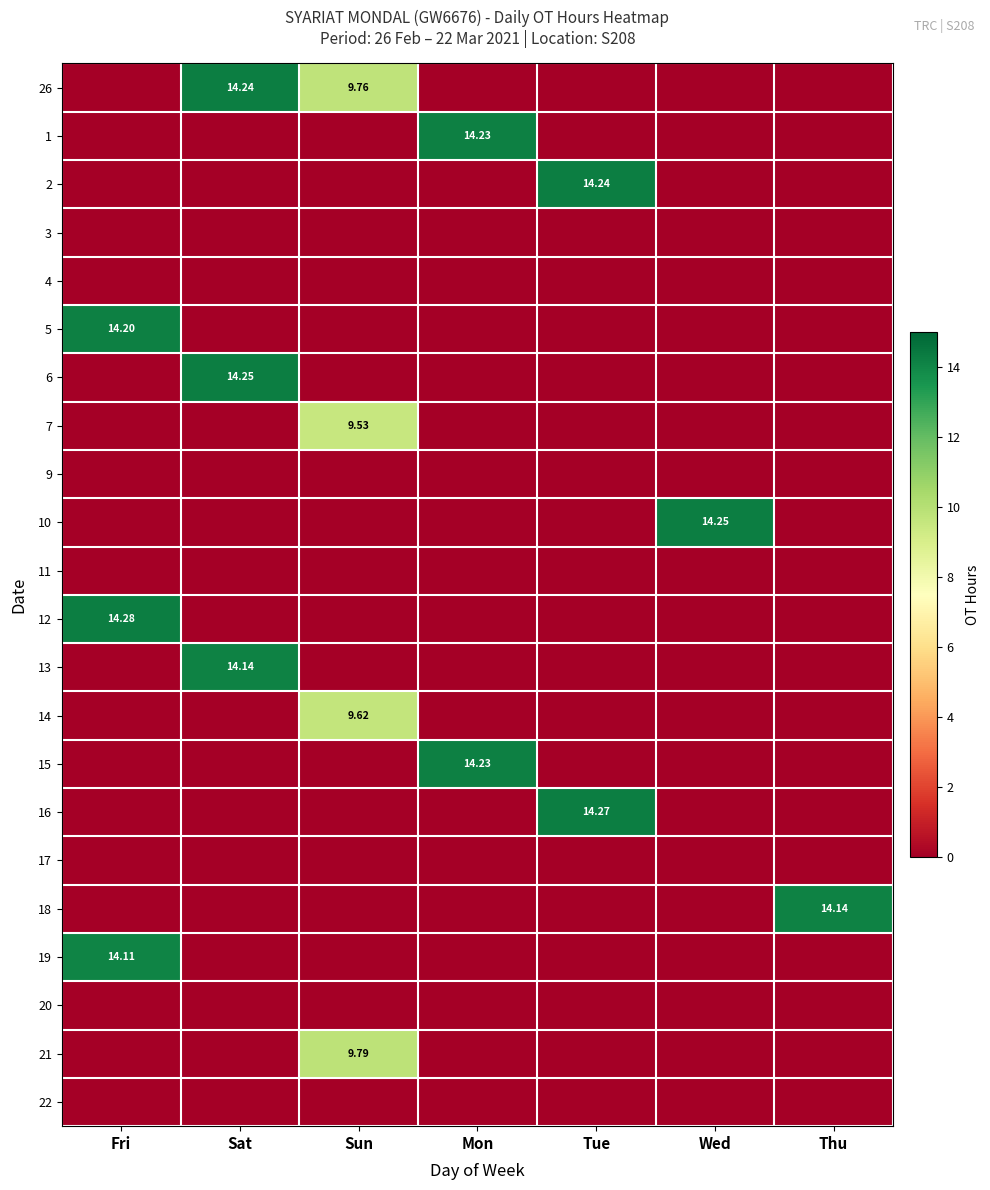

List the labels in order of 1 value, largest first.

Mon, Fri, Sat, Sun, Tue, Wed, Thu